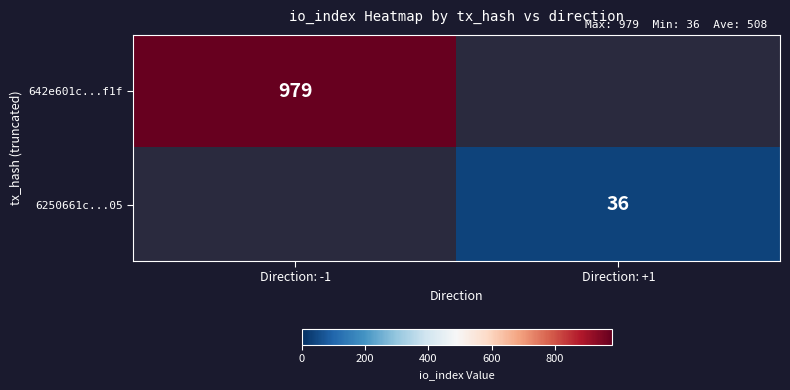

Is the value of 642e601c...f1f at Direction: -1 greater than the value of 6250661c...05 at Direction: +1?

Yes